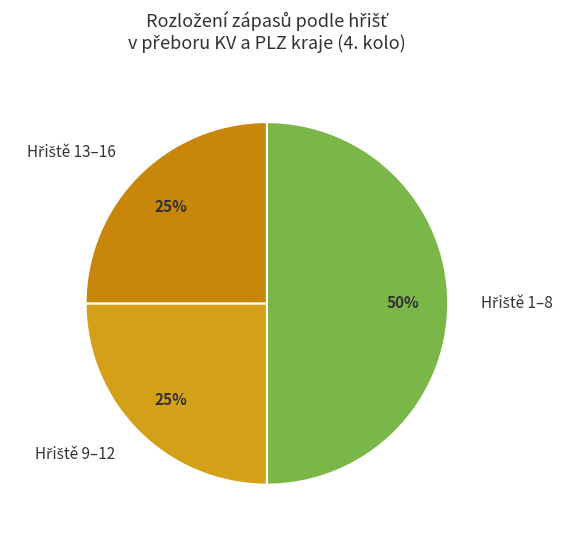

To the nearest percent, what is the difference between the largest and smallest slice percentages?

25%